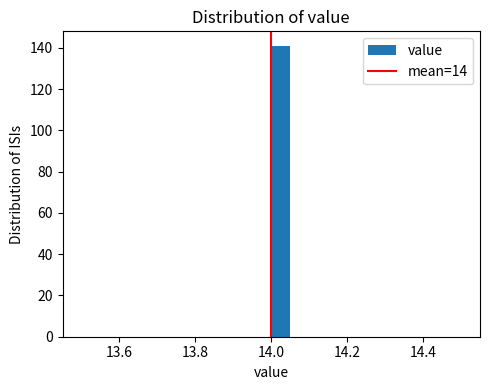

Around what value on the x-axis is the tallest bar? Give the approximate position of its centre, as read against the axis.

14.02